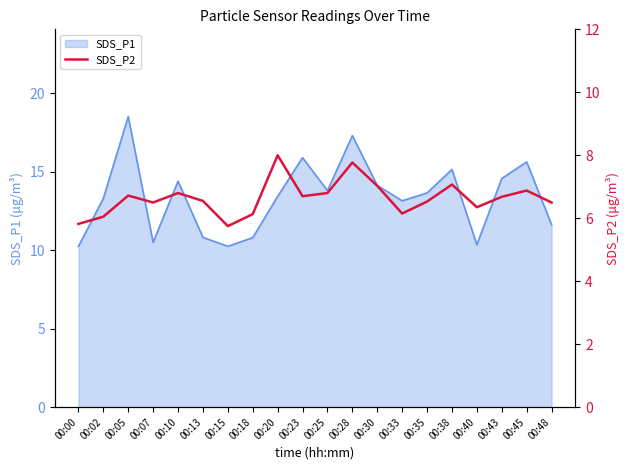

True or false: SDS_P1 has a value of 15.8 at 00:13.

False